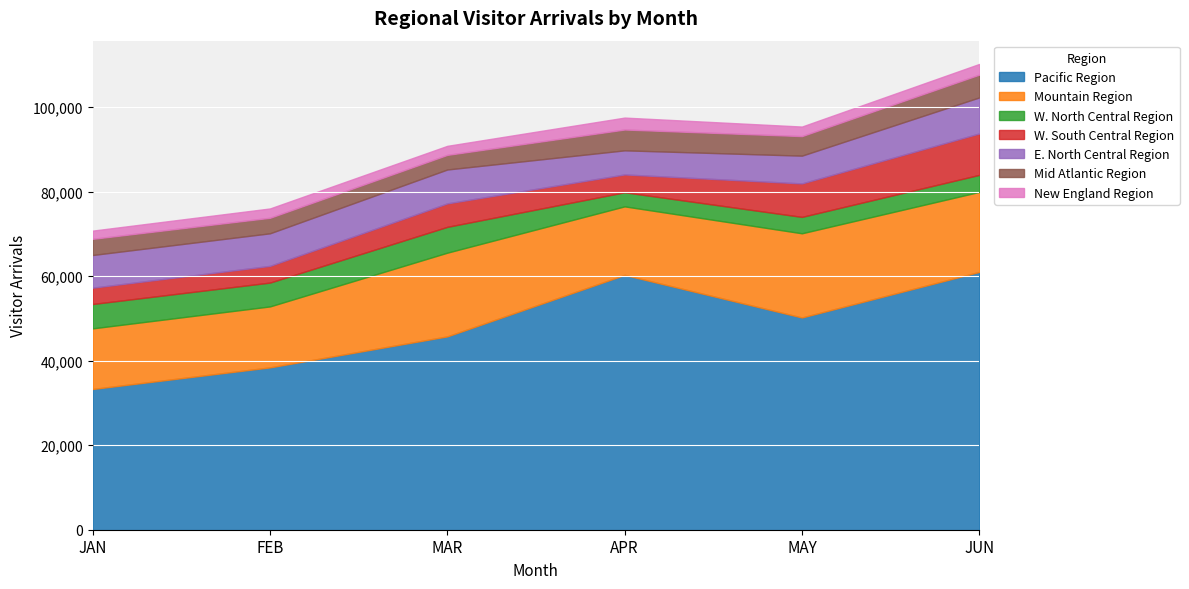

True or false: JAN and MAR intersect in this chart.

True